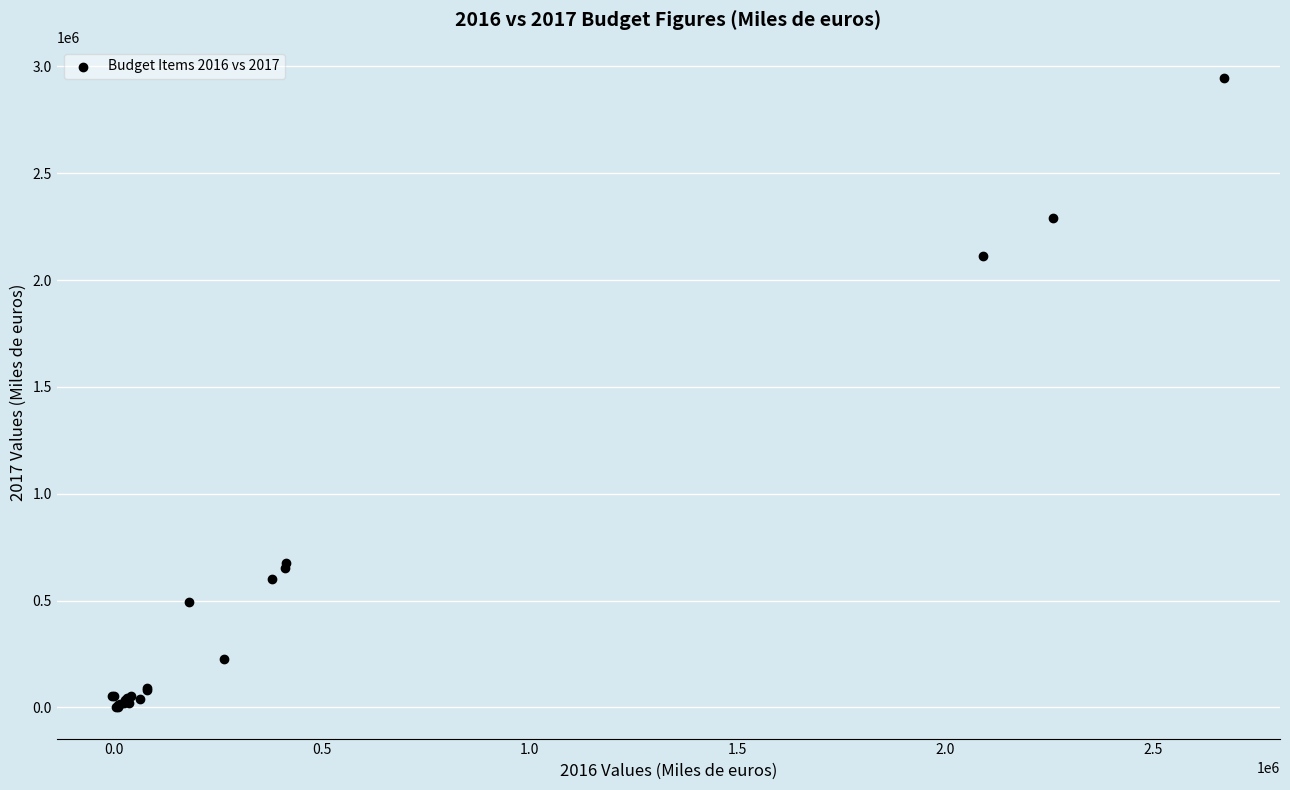

What Y value in the scatter plot is closest to 1472970?

2114359.0